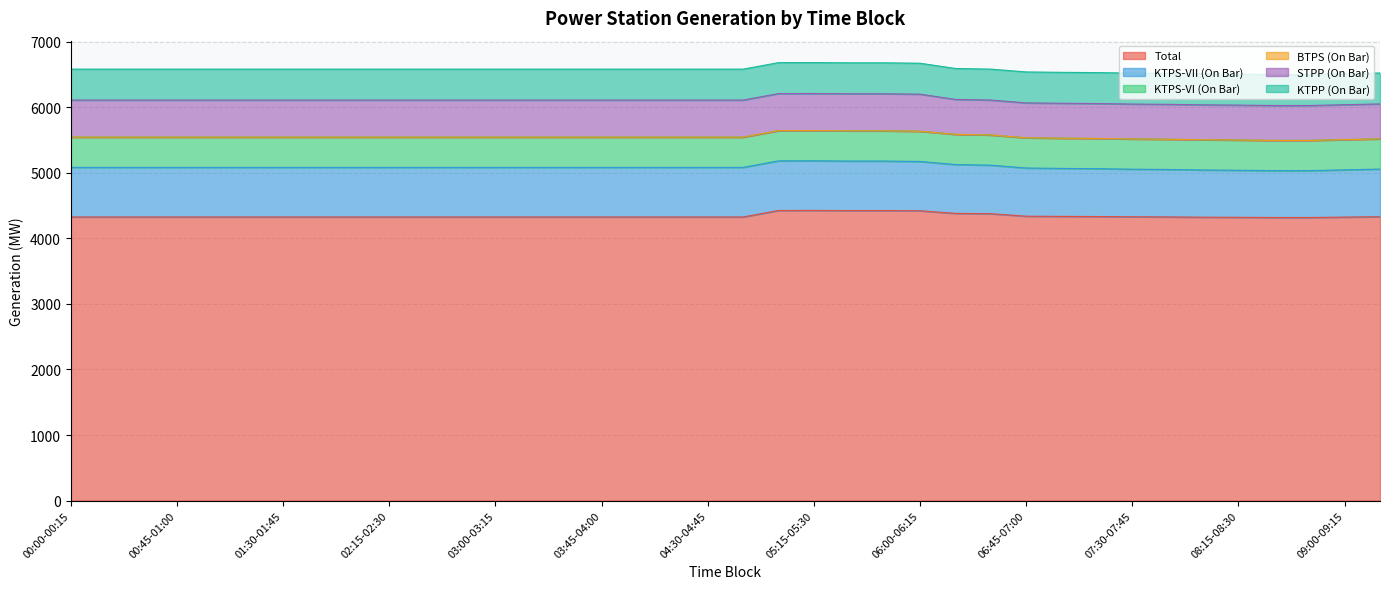

Which series has the largest total across all categories?

Total